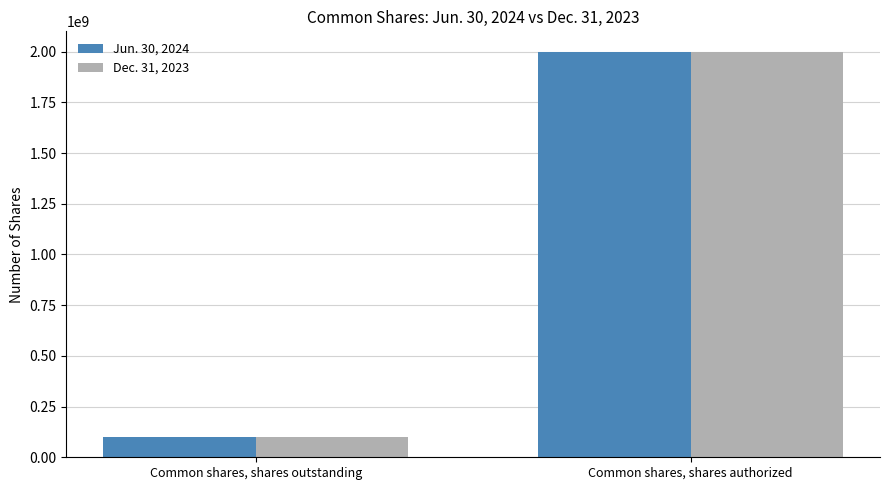

Between Common shares, shares outstanding and Common shares, shares authorized, which series saw the biggest shift?

Dec. 31, 2023